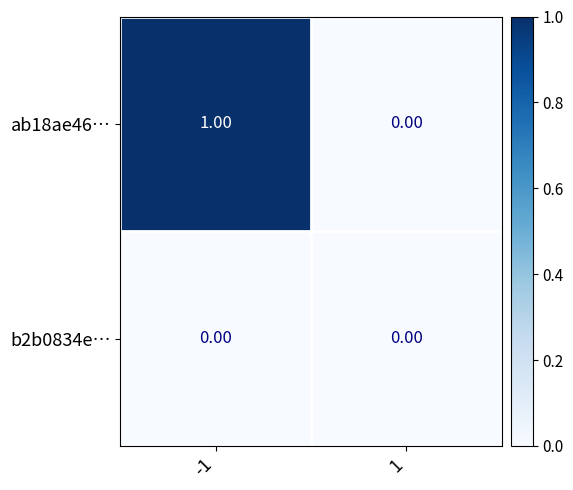

Which label corresponds to the largest value in the chart?

-1